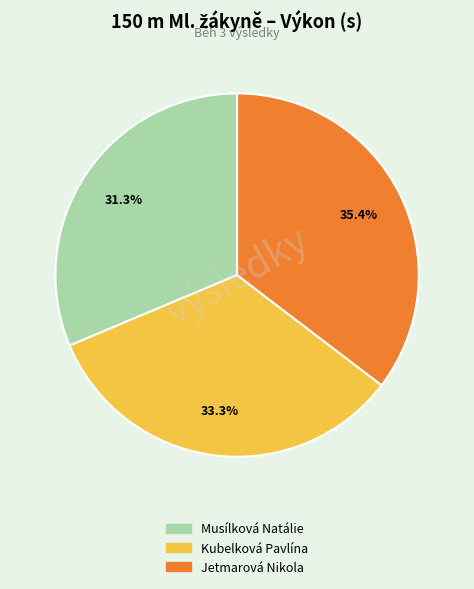

Combined, do Musílková Natálie and Kubelková Pavlína account for over 50%?

Yes